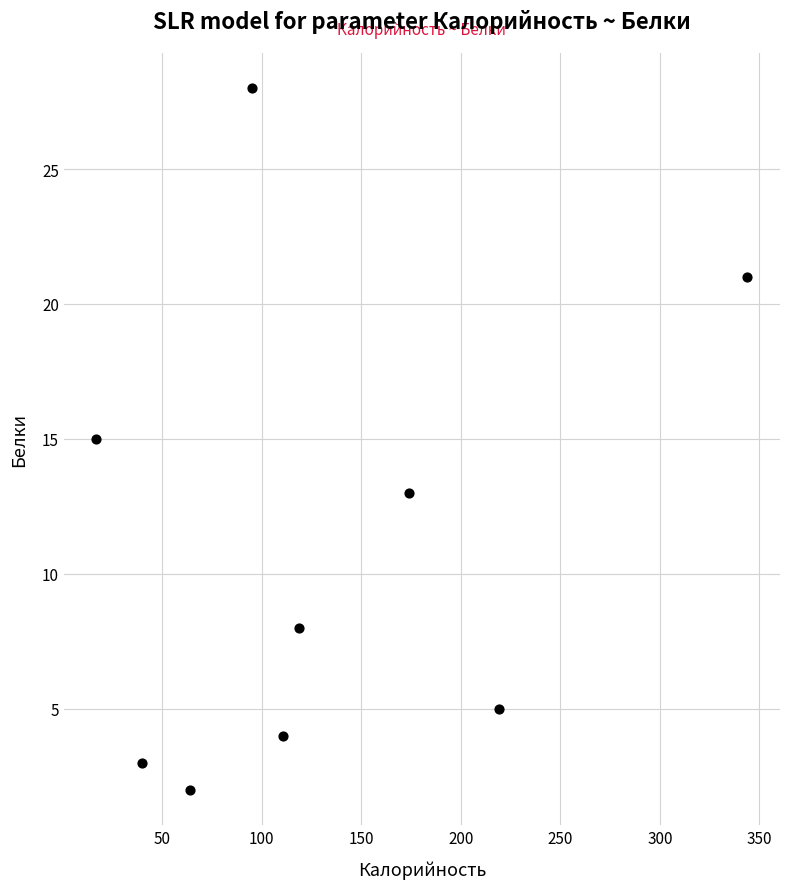

What is the average Y value?

11